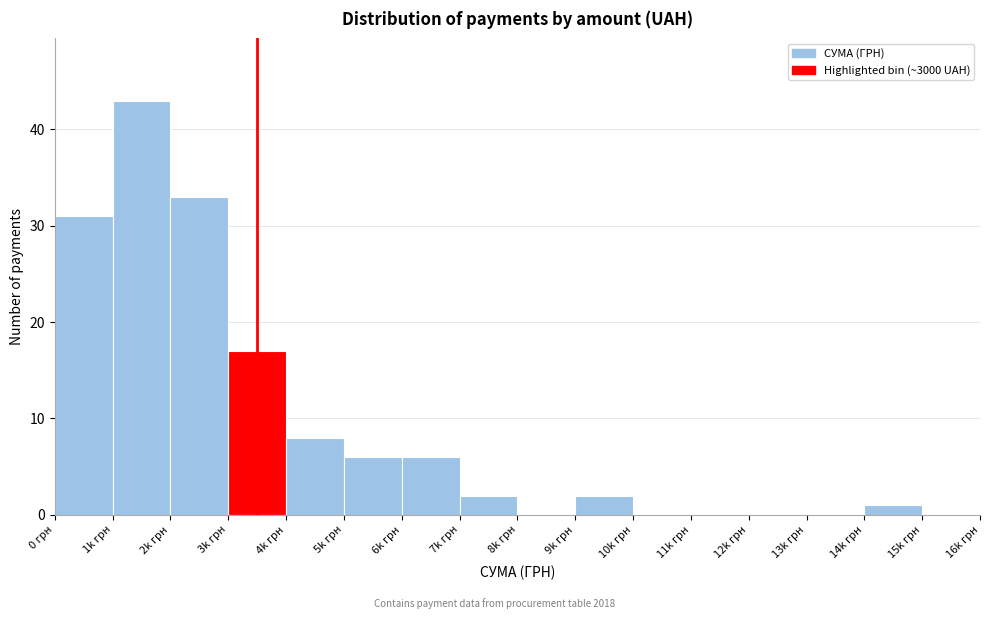

Reading right to left, extract all data points from this chart.

15k грн=0	14k грн=1	13k грн=0	12k грн=0	11k грн=0	10k грн=0	9k грн=2	8k грн=0	7k грн=2	6k грн=6	5k грн=6	4k грн=8	3k грн=17	2k грн=33	1k грн=43	0 грн=31